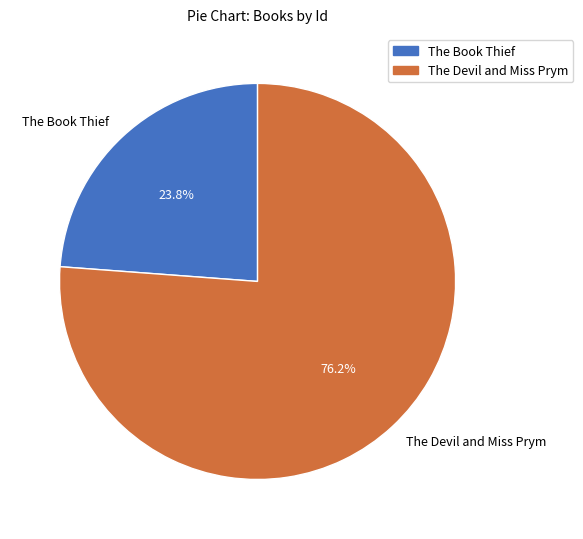

What is the total percentage of The Book Thief and The Devil and Miss Prym?

100.0%